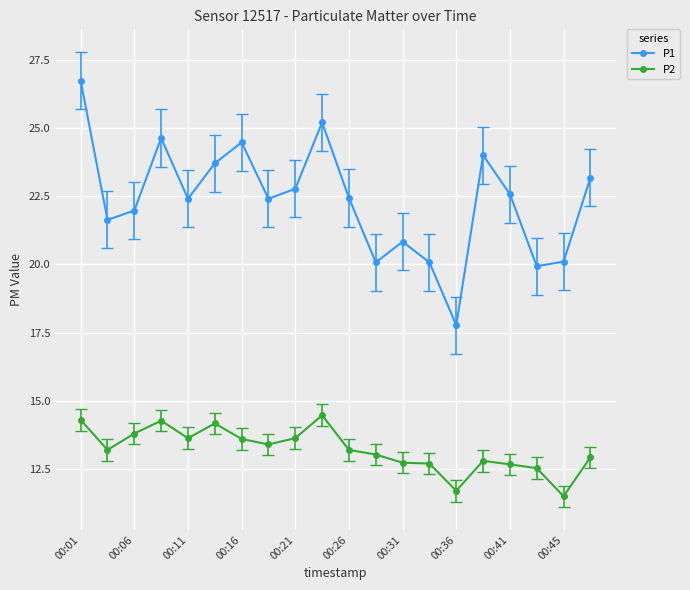

At how many categories does at least one series exceed 19?

19